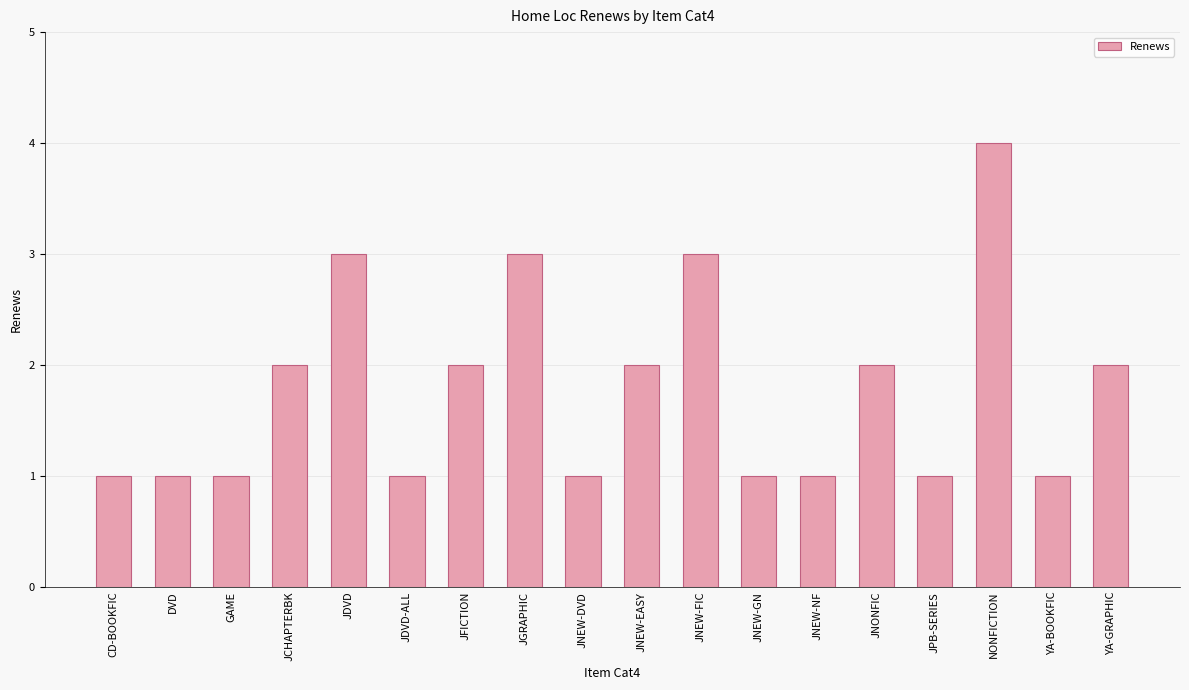

What is the change in value from DVD to JNEW-FIC?

+2